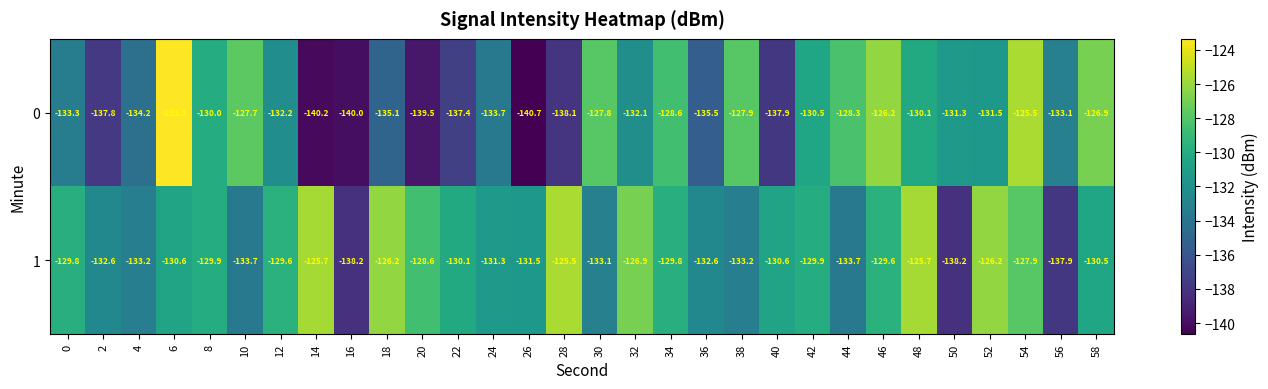

Which series has the largest total across all categories?

1